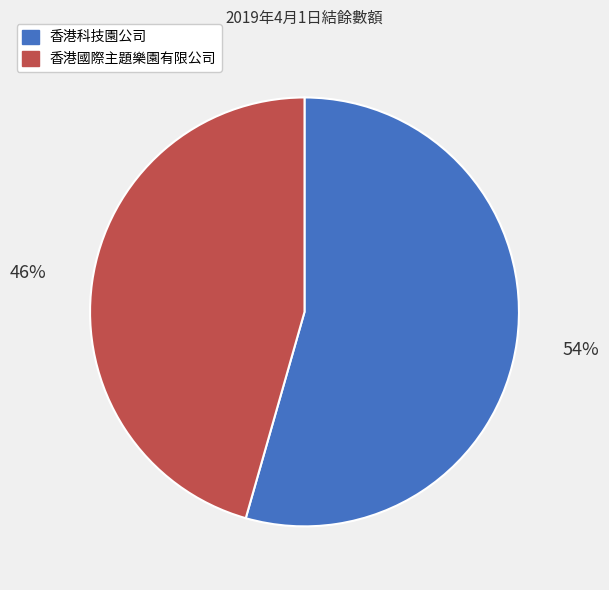

Which slice is the smallest?

香港國際主題樂園有限公司